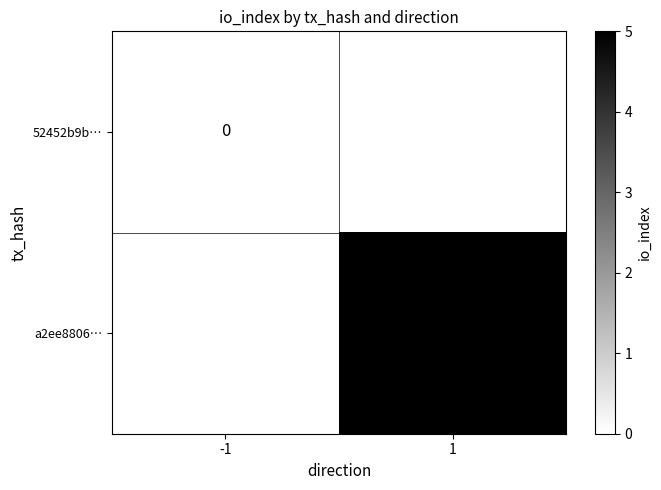

Is the value of 52452b9b… at -1 greater than the value of a2ee8806… at 1?

No